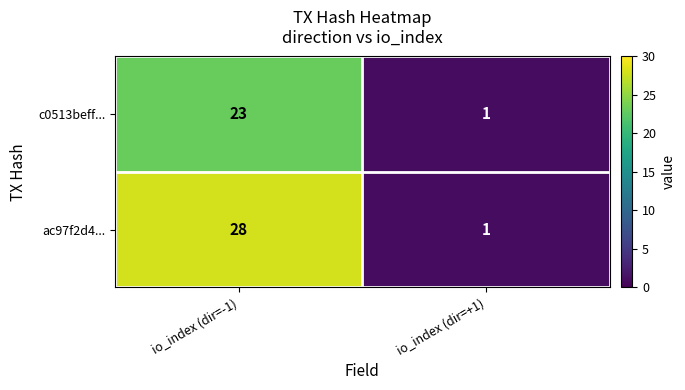

Where is ac97f2d4... nearest to the value 14?

io_index (dir=+1)